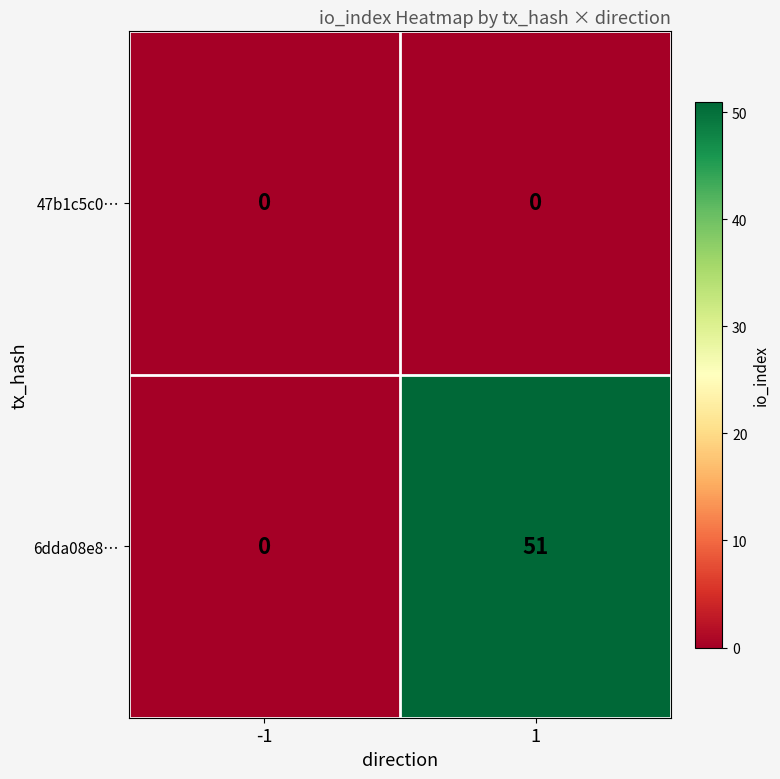

Reading left to right, transcribe all the data shown in this chart.

47b1c5c0…: 0	0
6dda08e8…: 0	51